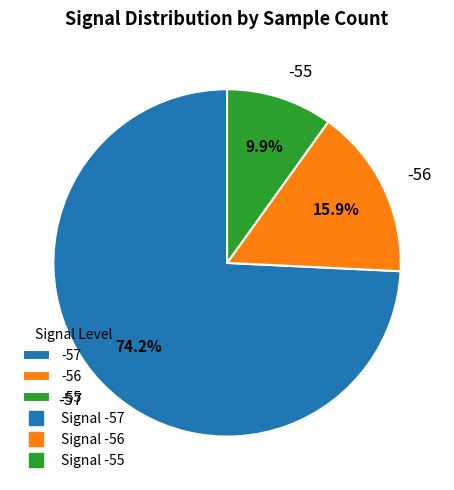

Rank the categories by value from lowest to highest.

-55, -56, -57